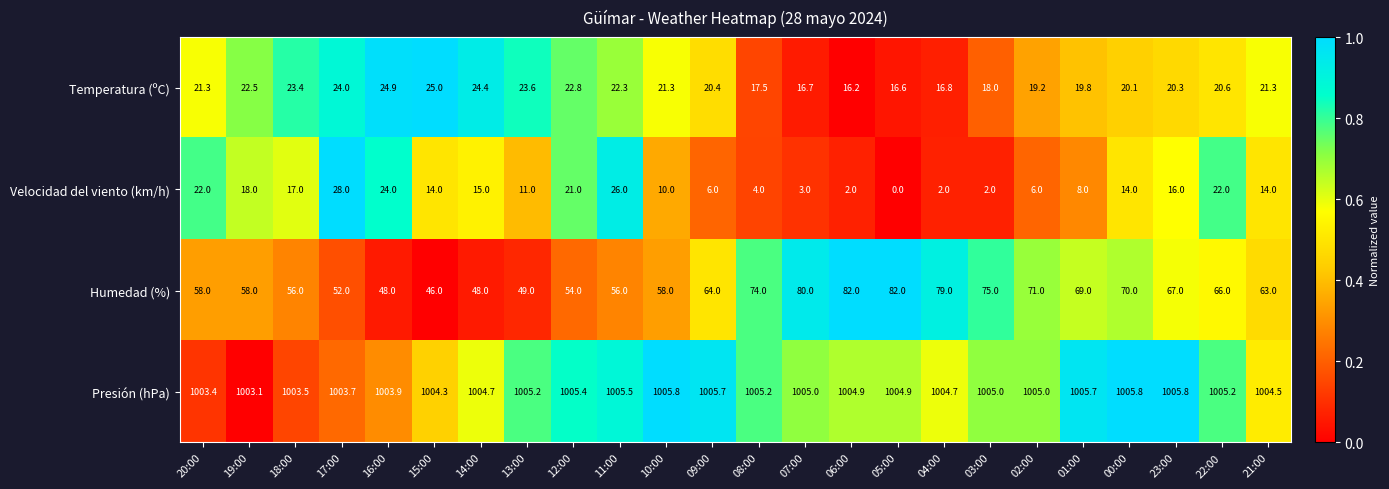

What is the total value across all series at 10:00?

1095.1